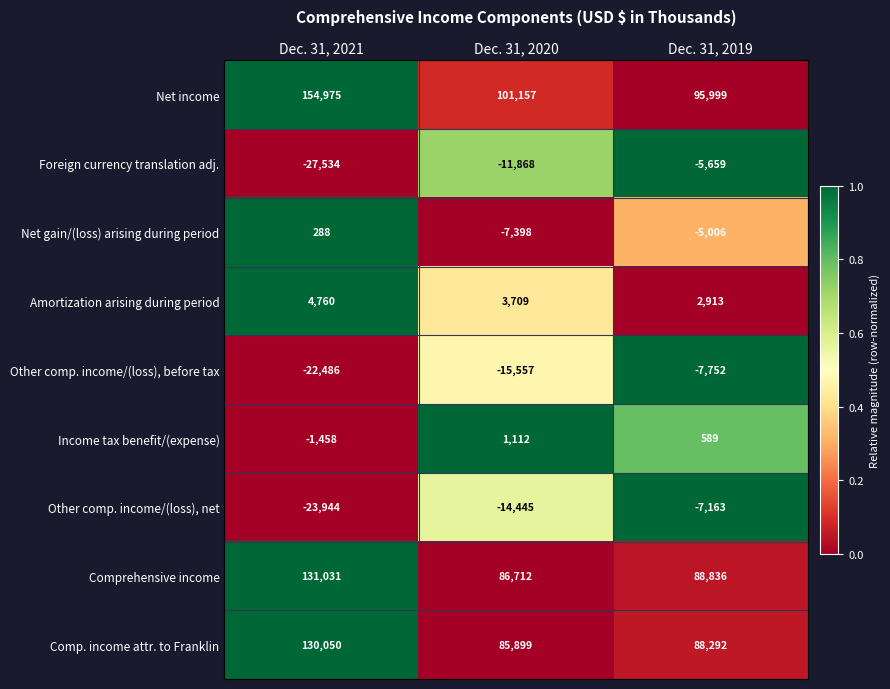

Reading right to left, what are all the values shown in this chart?

Net income: Dec. 31, 2019=95999	Dec. 31, 2020=101157	Dec. 31, 2021=154975
Foreign currency translation adj.: Dec. 31, 2019=-5659	Dec. 31, 2020=-11868	Dec. 31, 2021=-27534
Net gain/(loss) arising during period: Dec. 31, 2019=-5006	Dec. 31, 2020=-7398	Dec. 31, 2021=288
Amortization arising during period: Dec. 31, 2019=2913	Dec. 31, 2020=3709	Dec. 31, 2021=4760
Other comp. income/(loss), before tax: Dec. 31, 2019=-7752	Dec. 31, 2020=-15557	Dec. 31, 2021=-22486
Income tax benefit/(expense): Dec. 31, 2019=589	Dec. 31, 2020=1112	Dec. 31, 2021=-1458
Other comp. income/(loss), net: Dec. 31, 2019=-7163	Dec. 31, 2020=-14445	Dec. 31, 2021=-23944
Comprehensive income: Dec. 31, 2019=88836	Dec. 31, 2020=86712	Dec. 31, 2021=131031
Comp. income attr. to Franklin: Dec. 31, 2019=88292	Dec. 31, 2020=85899	Dec. 31, 2021=130050